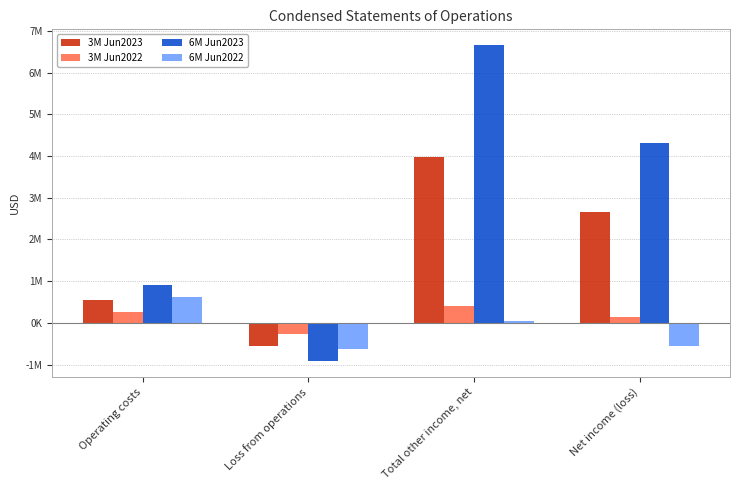

Reading left to right, list all the values displayed in this chart.

3M Jun2023: Operating costs=557726	Loss from operations=-557726	Total other income, net=3968861	Net income (loss)=2664135
3M Jun2022: Operating costs=263380	Loss from operations=-263380	Total other income, net=403497	Net income (loss)=140117
6M Jun2023: Operating costs=917060	Loss from operations=-917060	Total other income, net=6656194	Net income (loss)=4307697
6M Jun2022: Operating costs=615801	Loss from operations=-615801	Total other income, net=53969	Net income (loss)=-561832